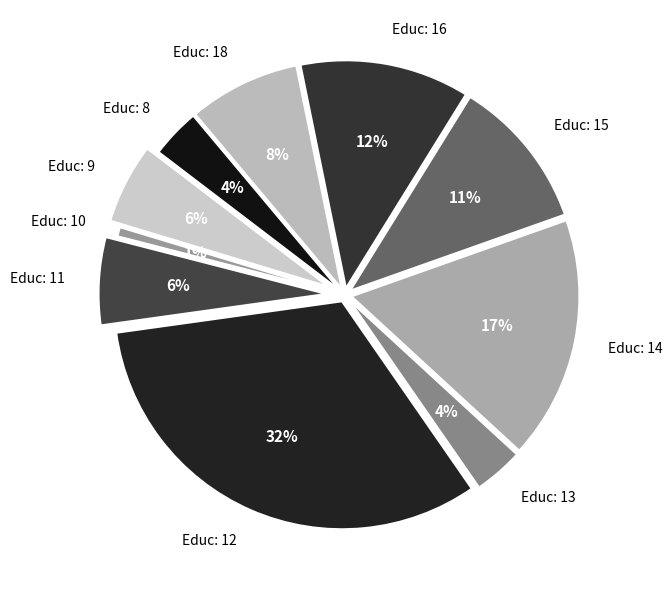

To the nearest percent, what is the difference between the 13 and 9 slice percentages?

2%